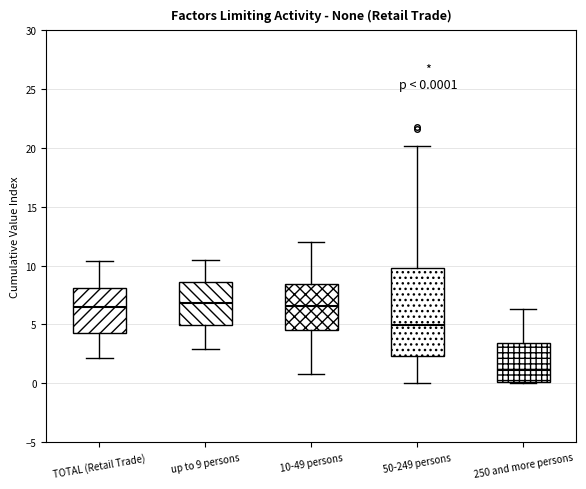

Which box is the tallest, from its lower edge to its upper edge?

50-249 persons